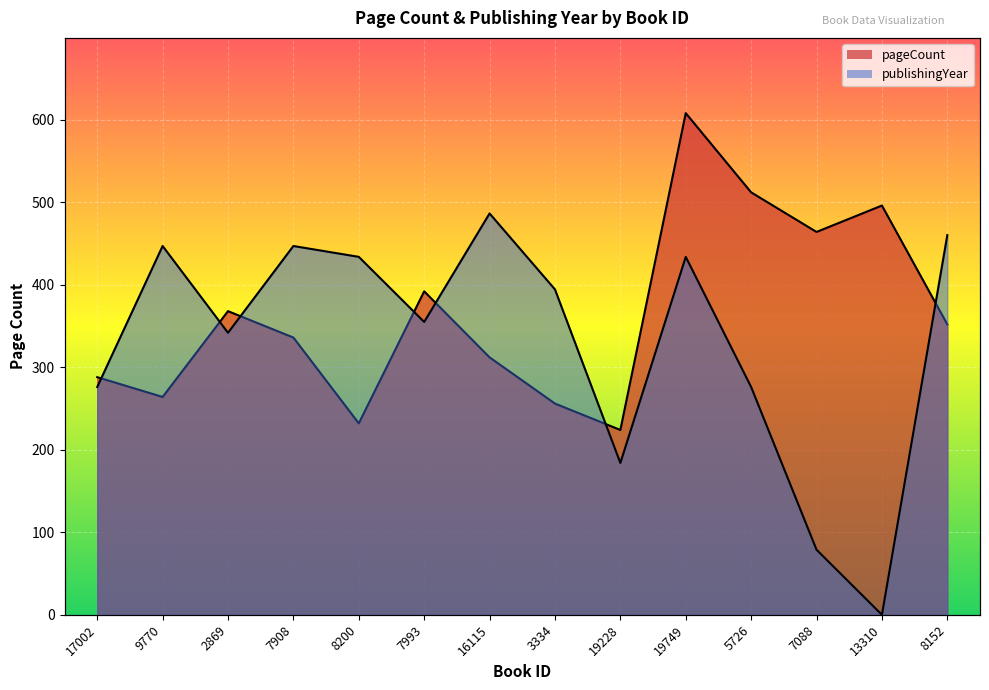

Where do pageCount and publishingYear first cross each other?

17002 and 9770